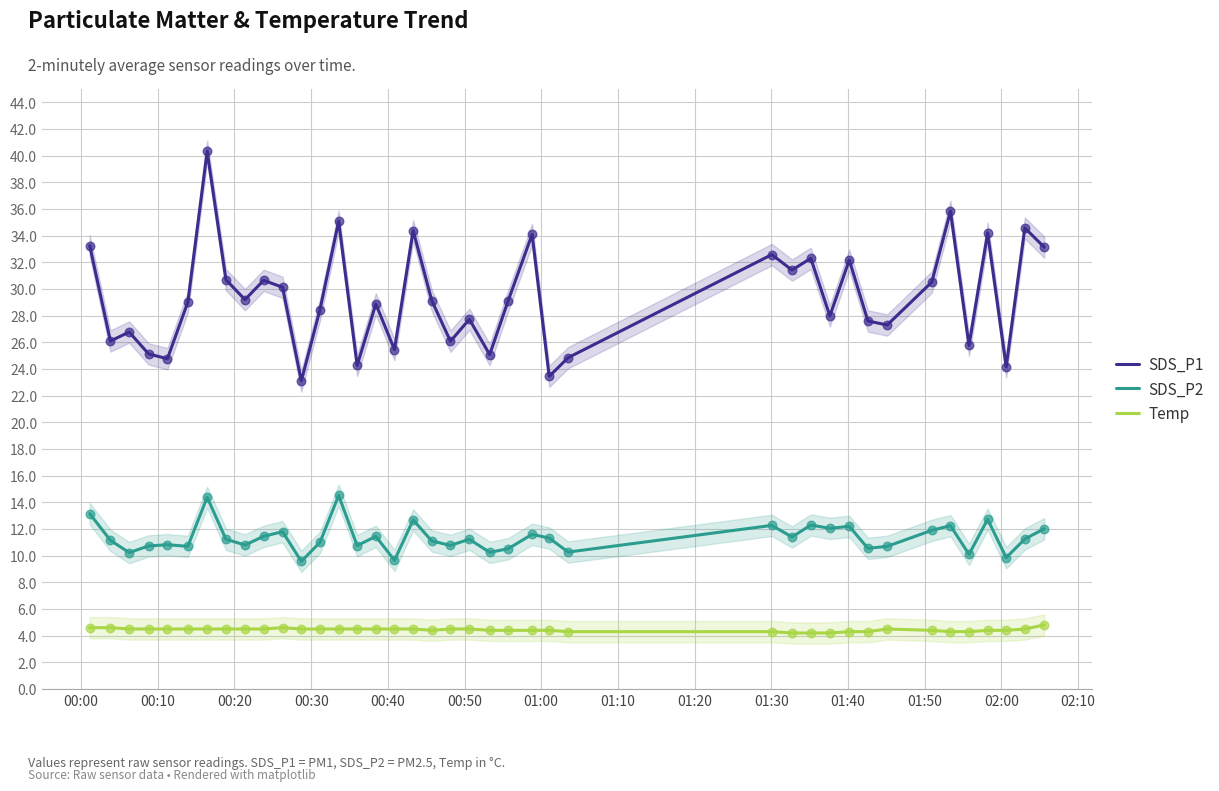

Which series has the largest total across all categories?

SDS_P1